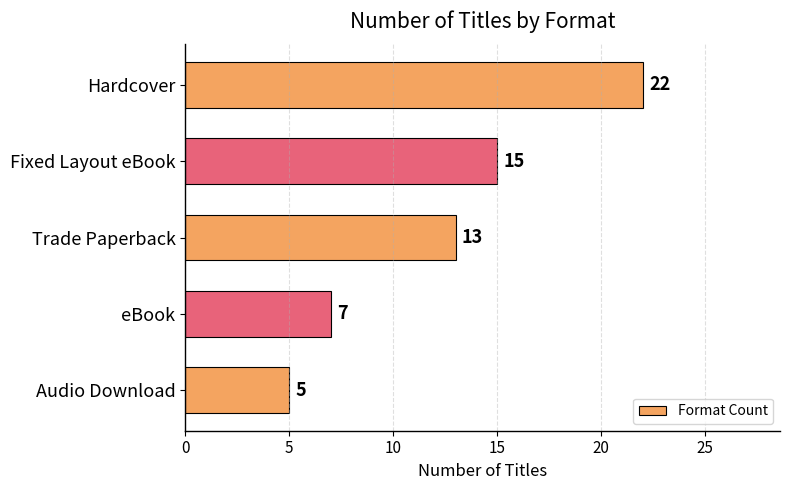

The value at eBook is 10. True or false?

False